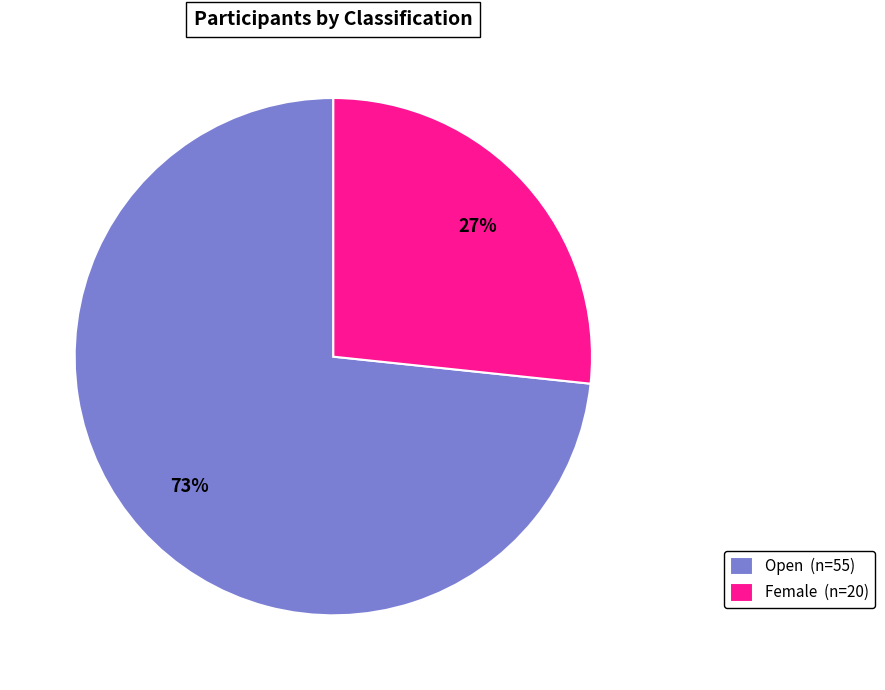

What percentage is the Female (n=20) slice, to the nearest percent?

27%